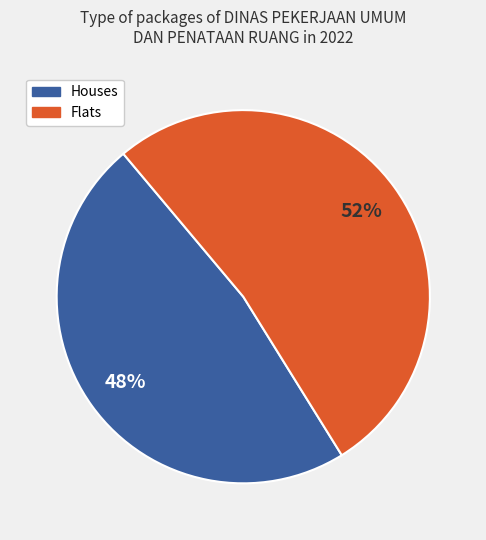

Does any single category account for the majority?

Yes